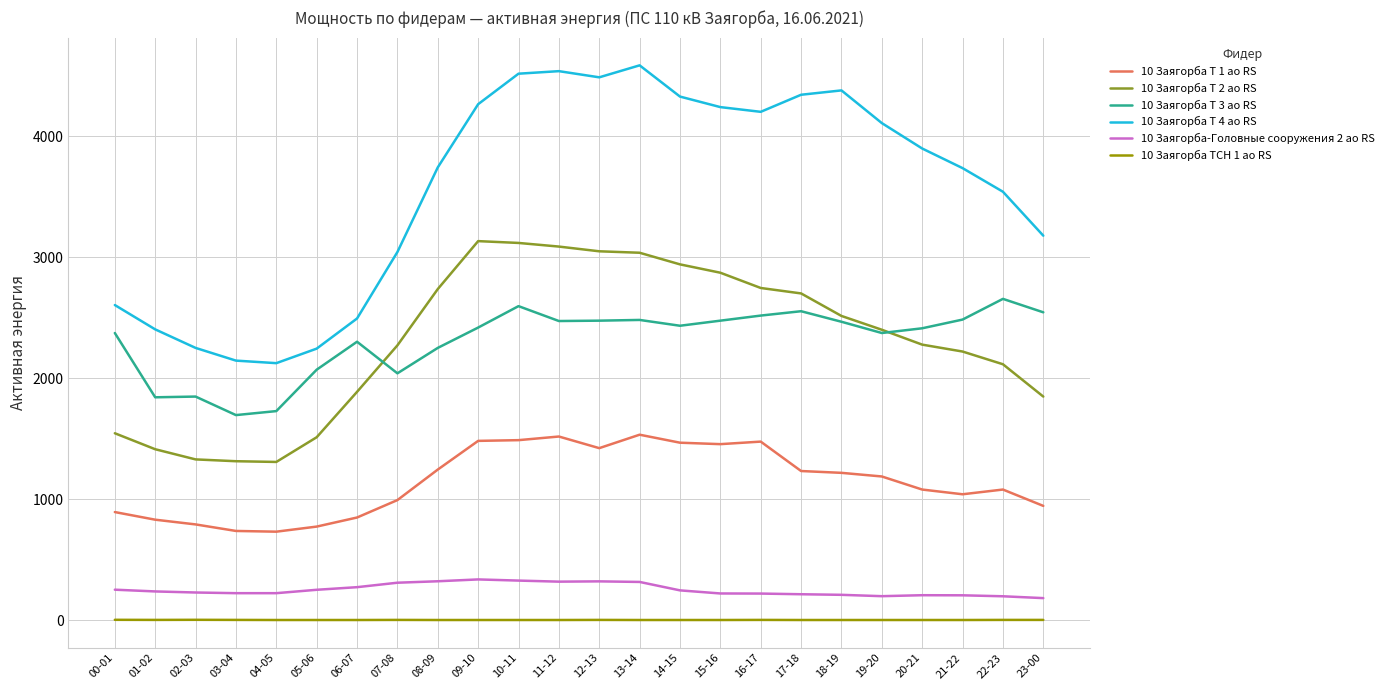

Does the chart have visible grid lines?

Yes